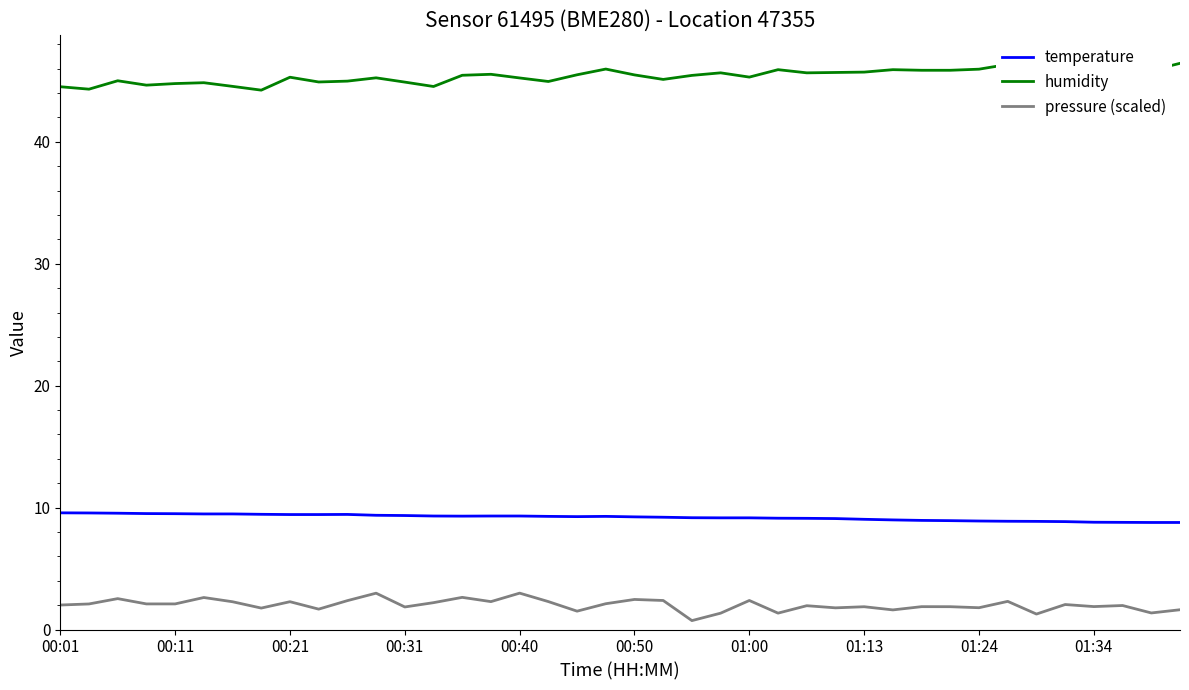

The temperature series shows 8.8 at 39. True or false?

True